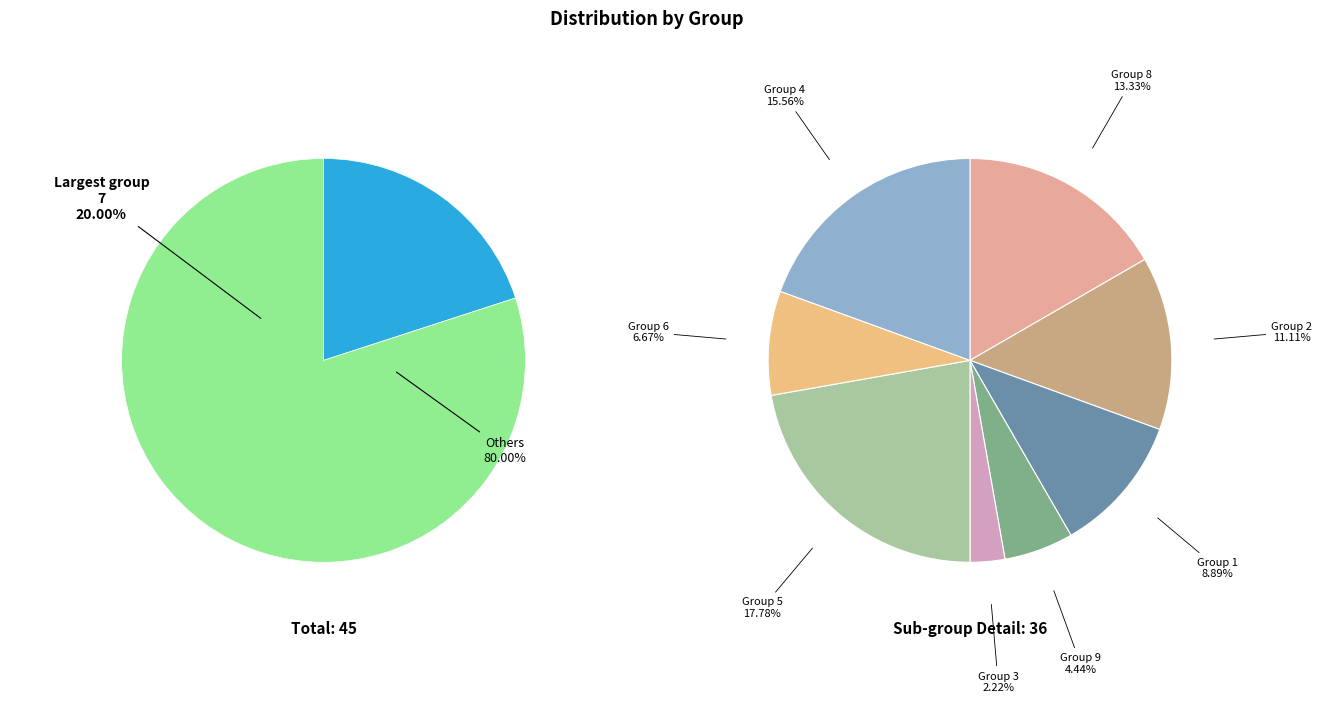

The 3 slice represents 1% of the pie. True or false?

False